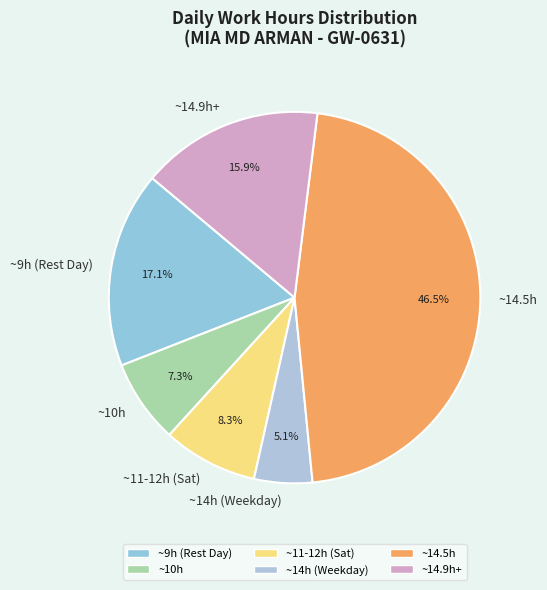

Rank the categories by value from highest to lowest.

~14.5h, ~9h (Rest Day), ~14.9h+, ~11-12h (Sat), ~10h, ~14h (Weekday)